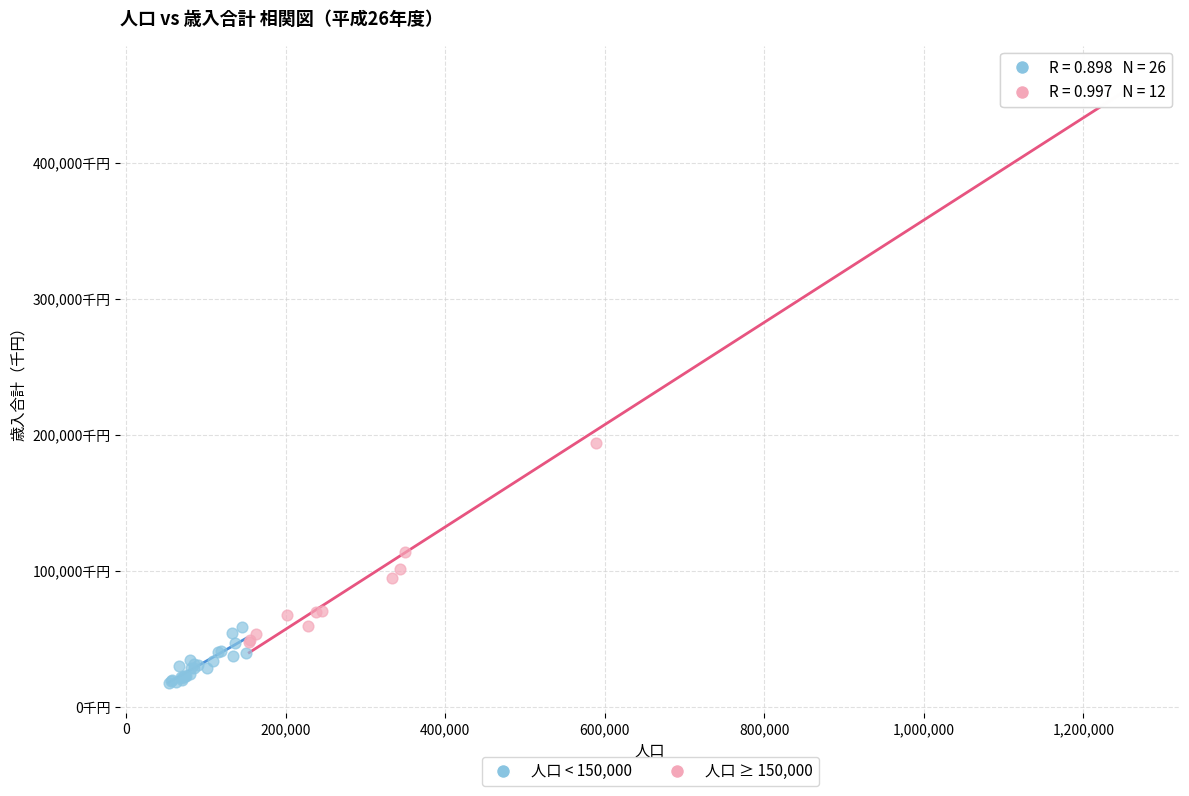

Which series reaches the maximum Y coordinate?

人口 ≥ 150,000